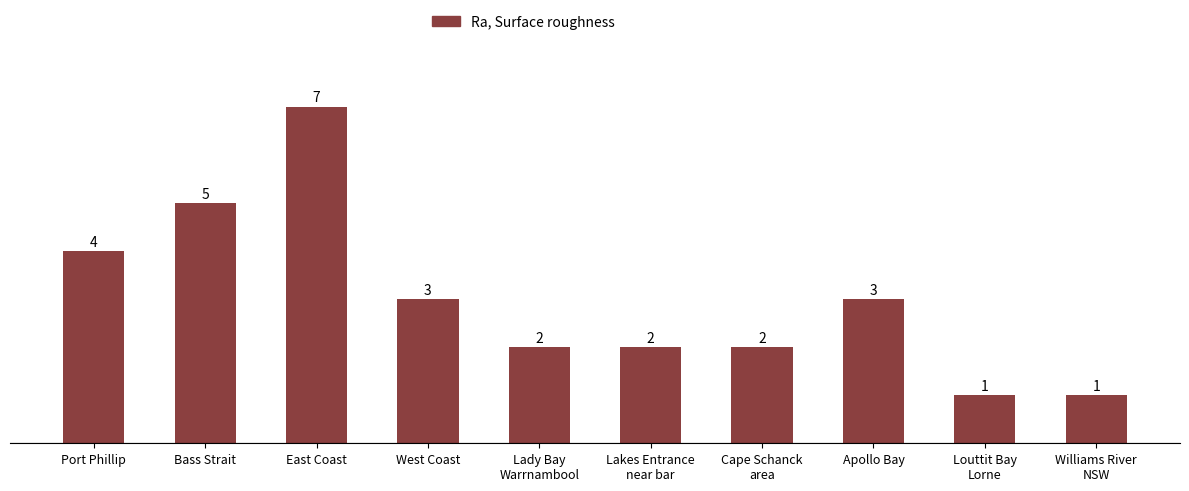

Between Lakes Entrance
near bar and Louttit Bay
Lorne, which is larger?

Lakes Entrance
near bar